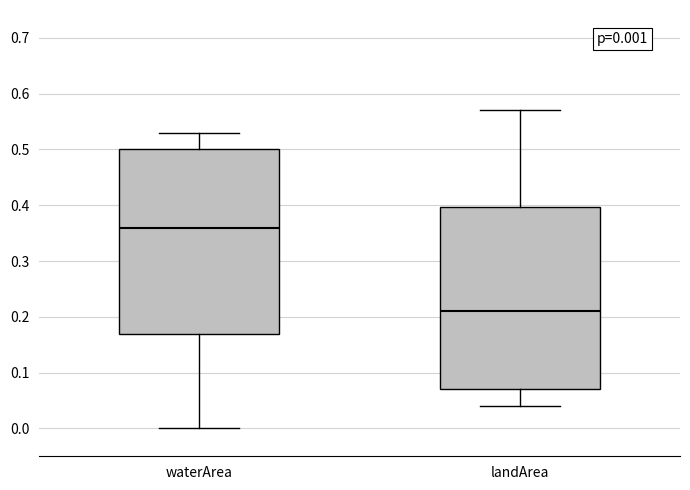

Which box's median line is the highest?

waterArea